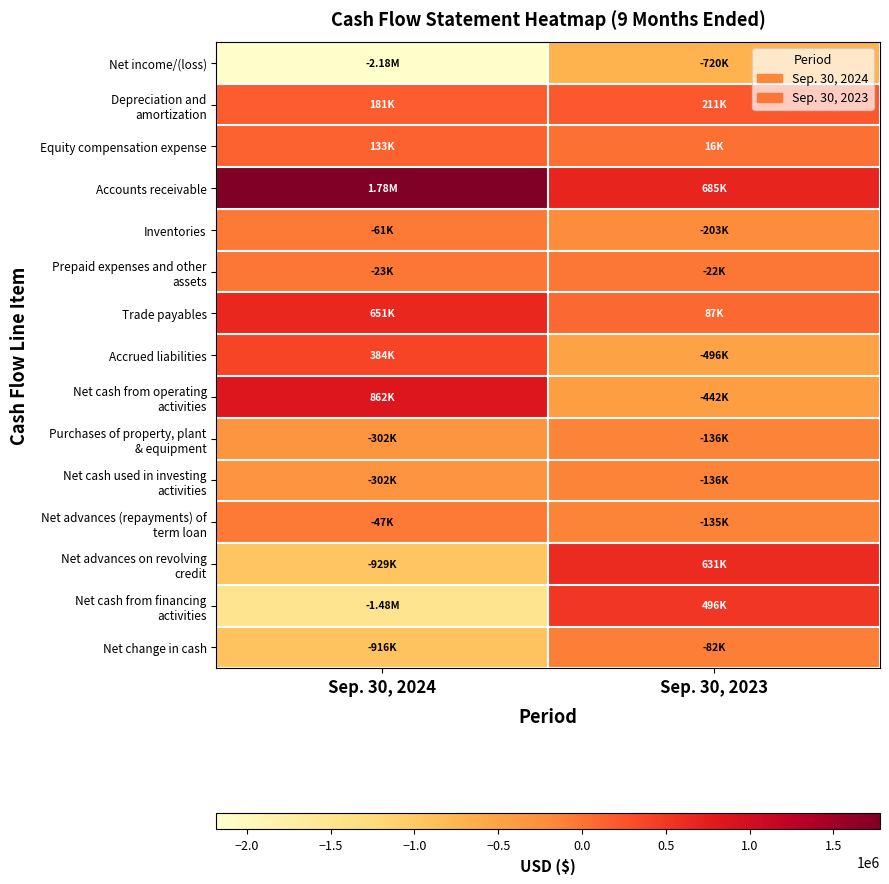

How many data points does each series have?

2